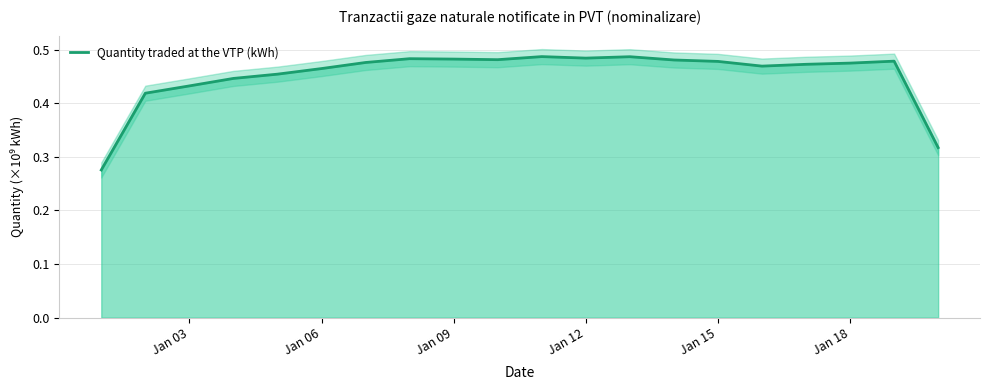

How many points are higher than both their immediate neighbors (excluding endpoints)?

4